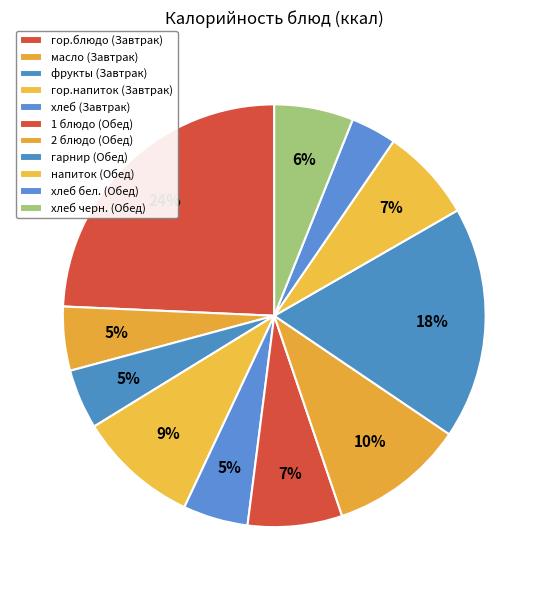

Which has a higher value, хлеб (Завтрак) or 1 блюдо (Обед)?

1 блюдо (Обед)